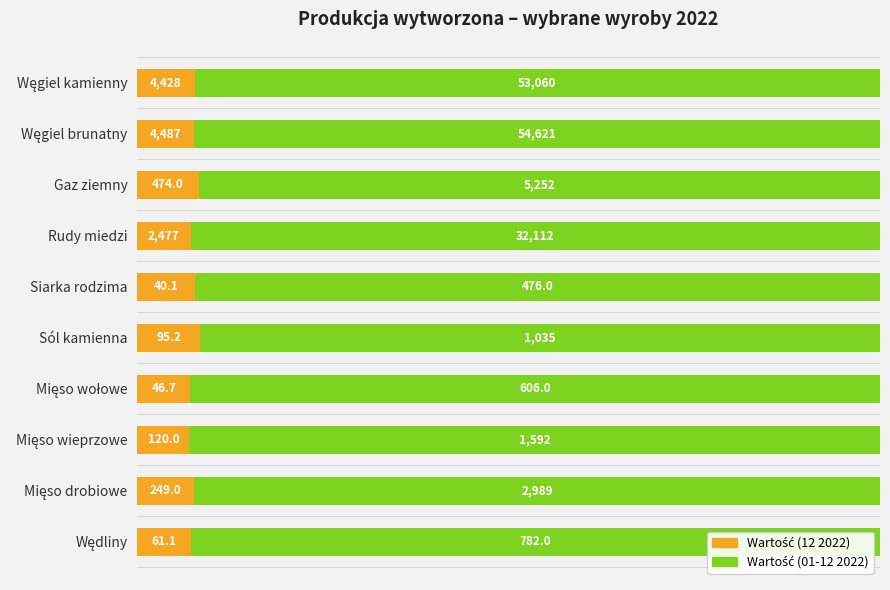

How many bars are there in total?

20